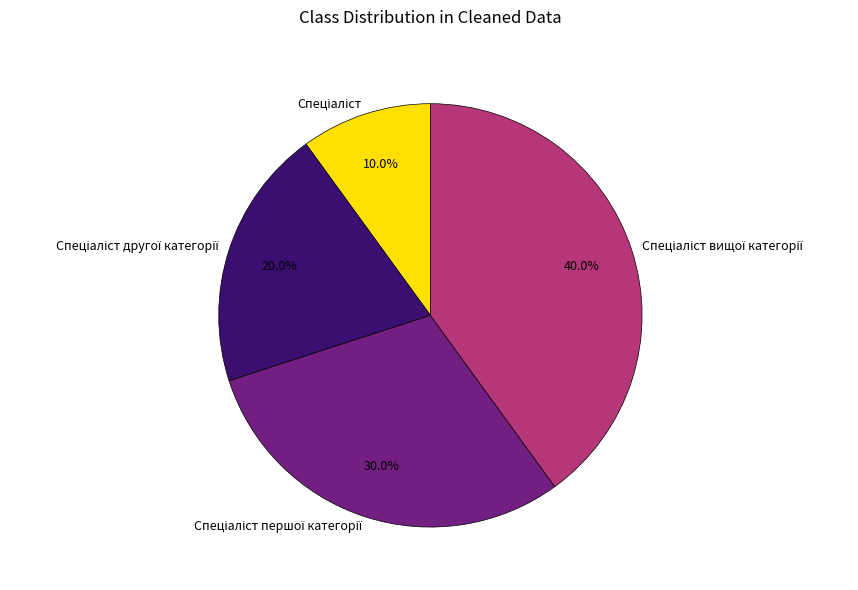

Is there any slice that represents more than half of the pie?

No